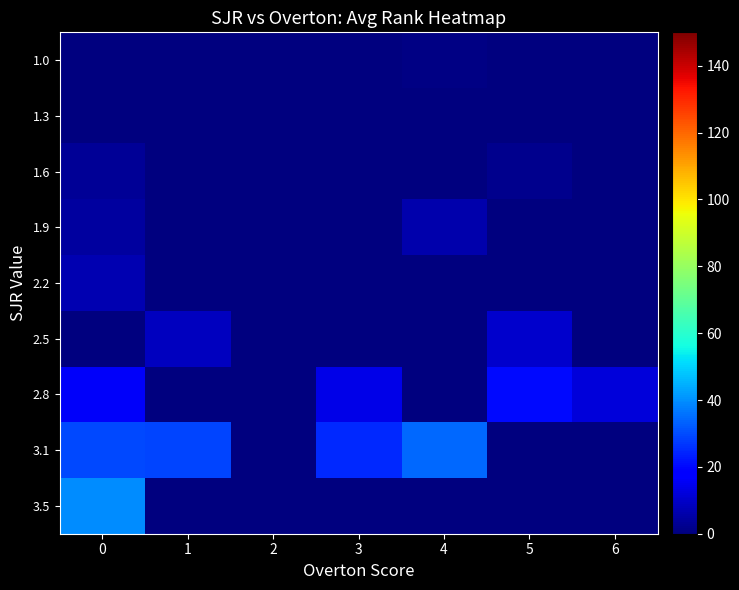

At how many categories does at least one series exceed 13?

5